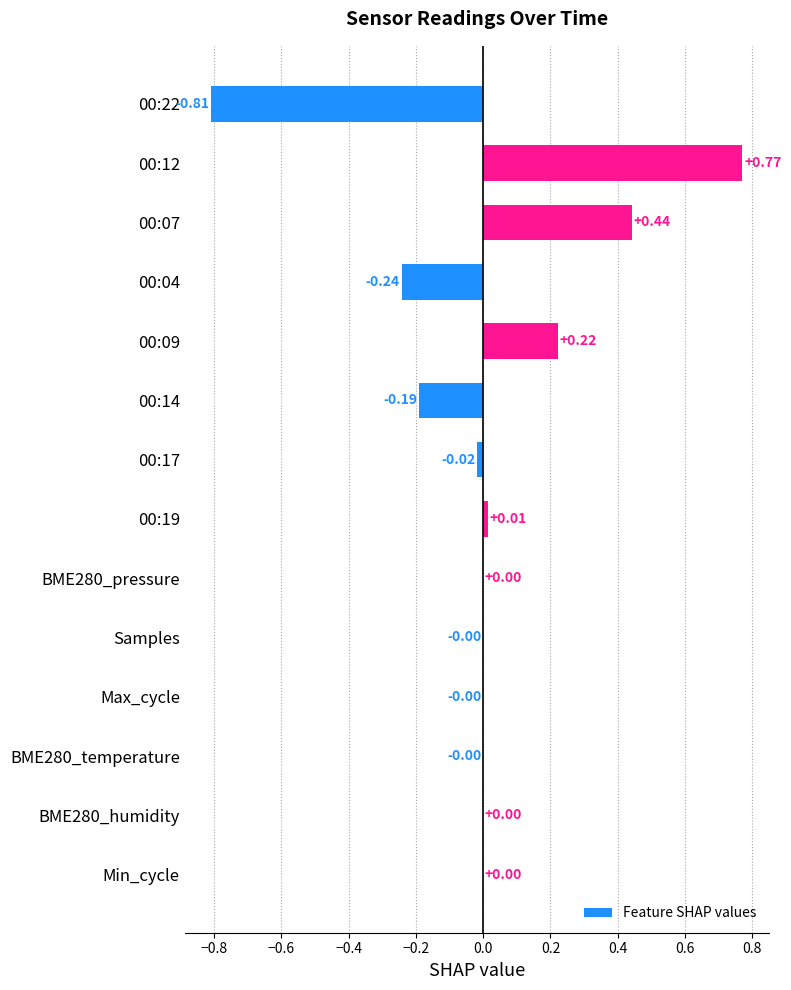

Which has a higher value, 00:07 or 00:09?

00:07